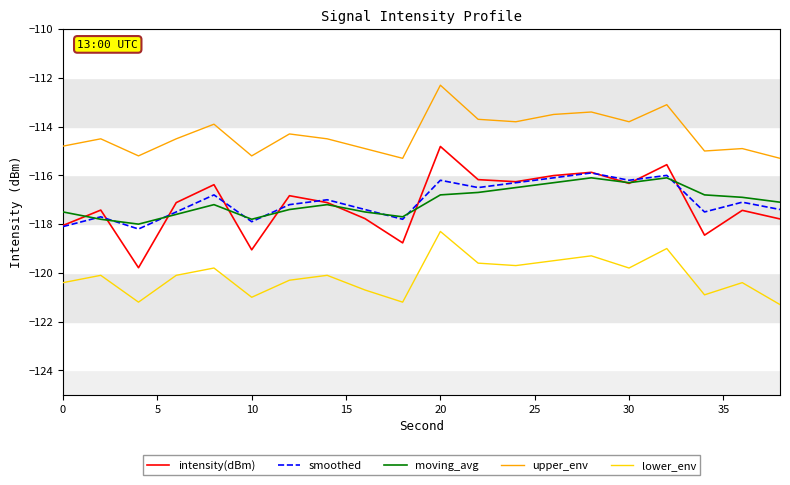

List the series in order of their peak value, lowest first.

lower_env, moving_avg, smoothed, intensity(dBm), upper_env